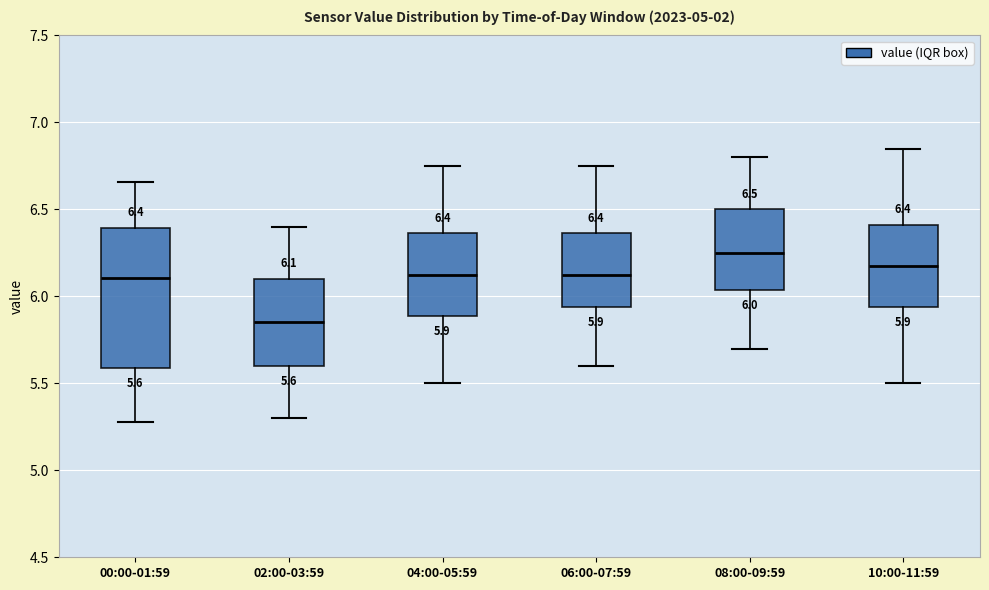

Which box's median line is the highest?

08:00-09:59